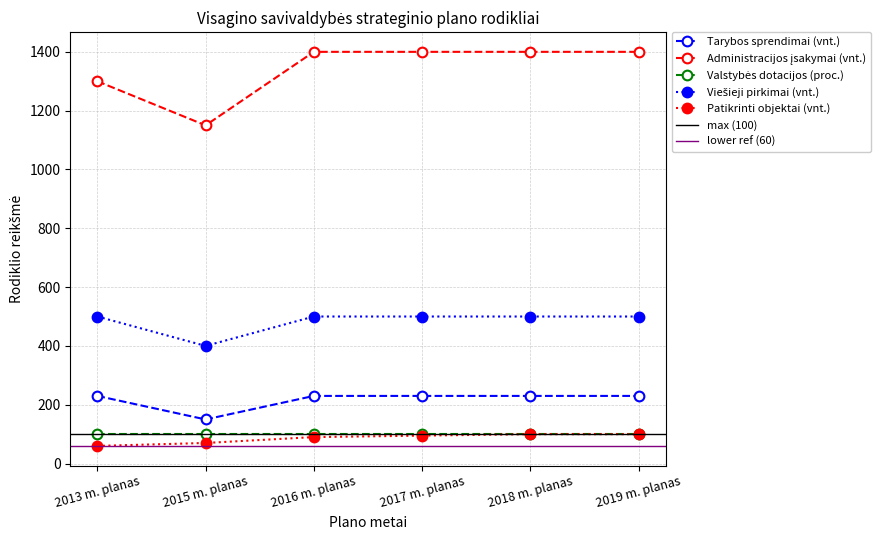

True or false: Viešieji pirkimai (vnt.) and Patikrinti objektai (vnt.) intersect in this chart.

False